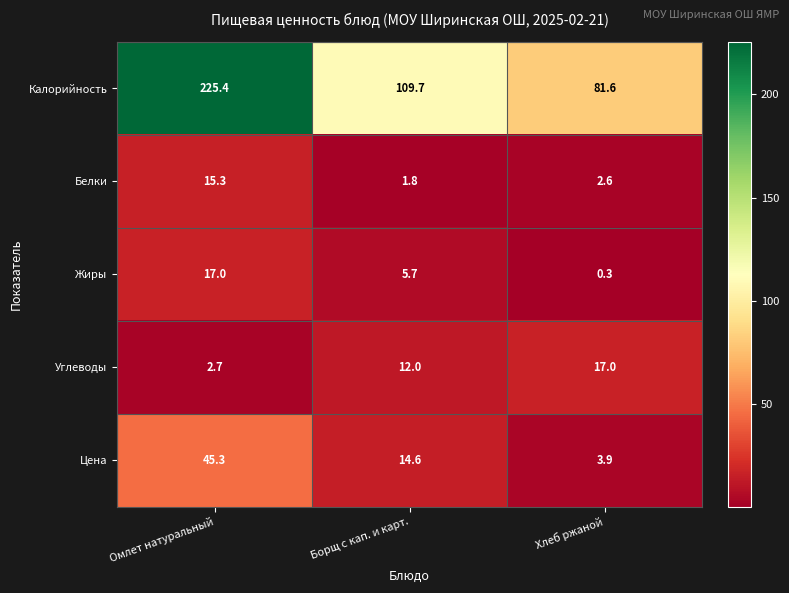

At Хлеб ржаной, list the series in order from largest to smallest.

Калорийность, Углеводы, Цена, Белки, Жиры